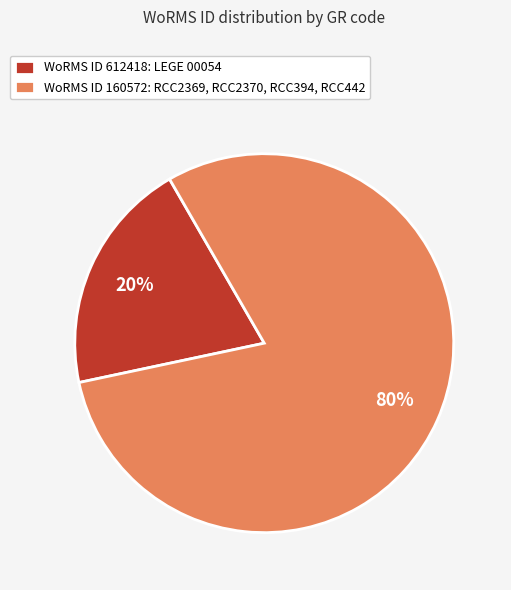

To the nearest percent, what is the difference between the WoRMS ID 160572: RCC2369, RCC2370, RCC394, RCC442 and WoRMS ID 612418: LEGE 00054 slice percentages?

60%